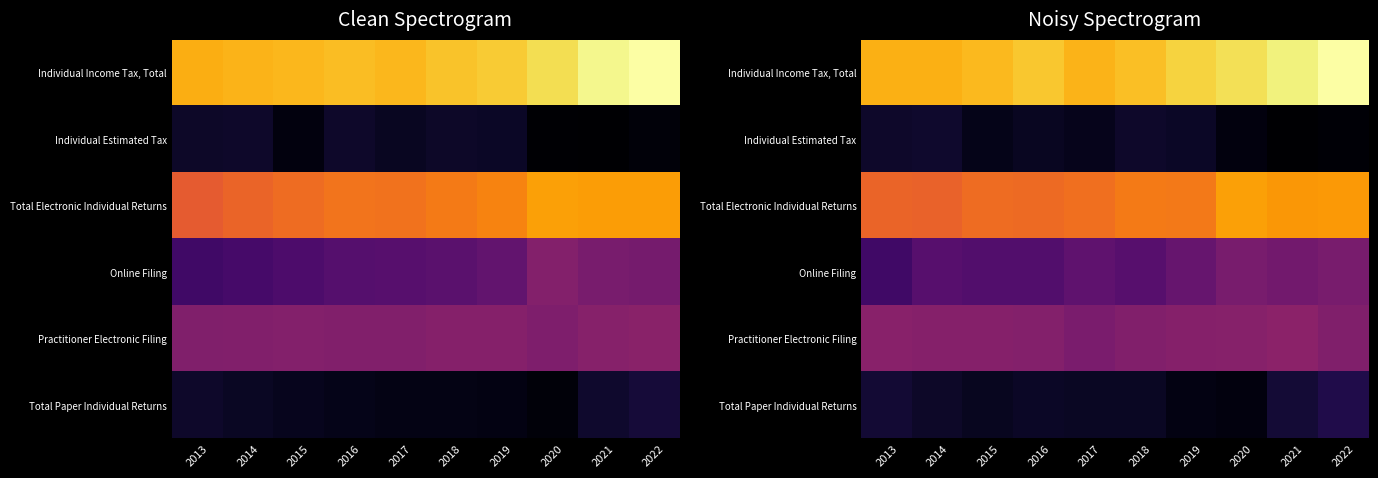

Is it true that Online Filing equals 11.7 at 2013?

False